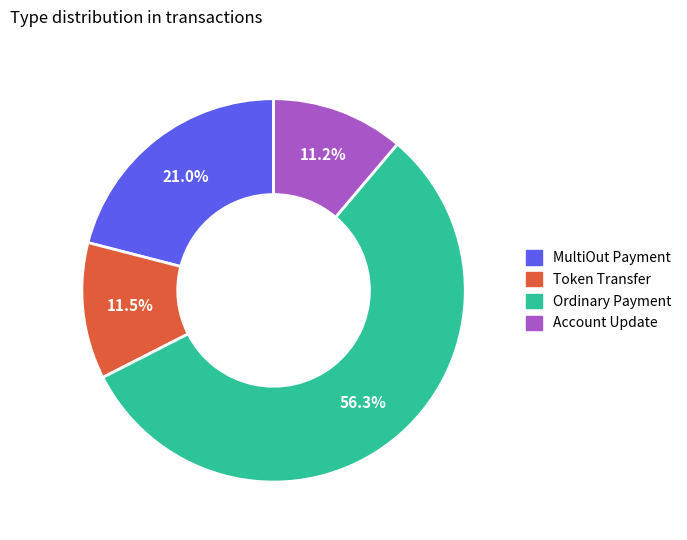

Which slice is the largest?

Ordinary Payment